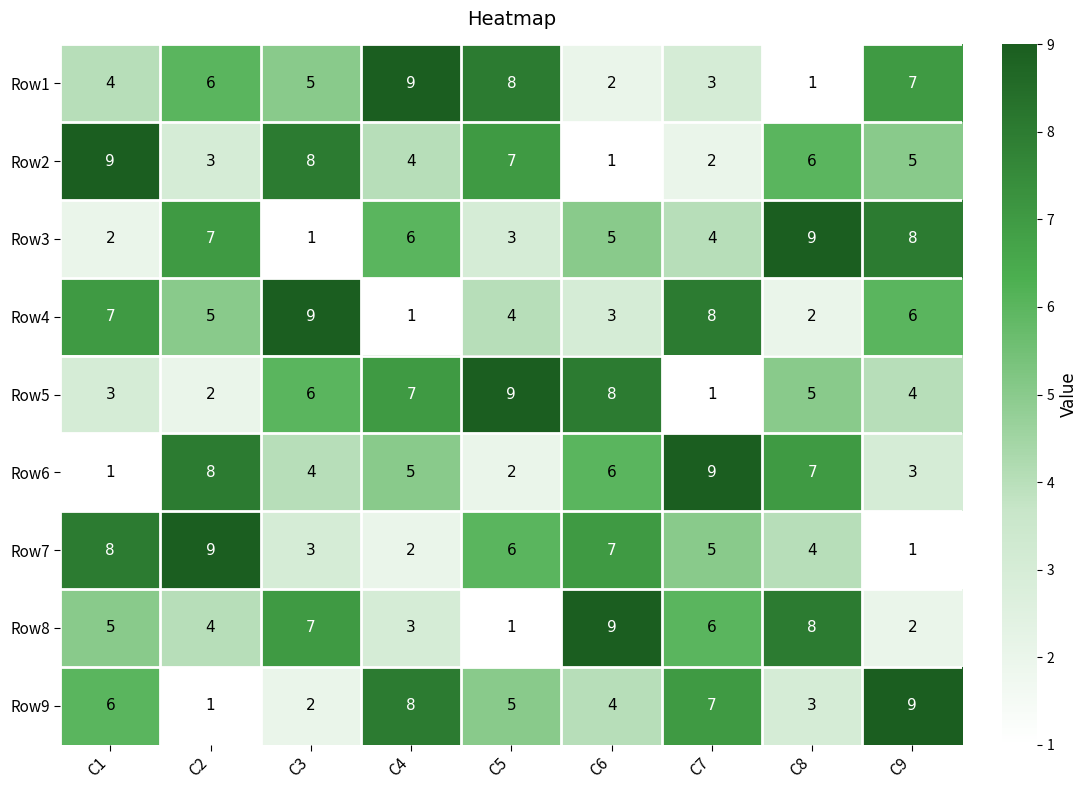

What is the total value across all series at C8?

45